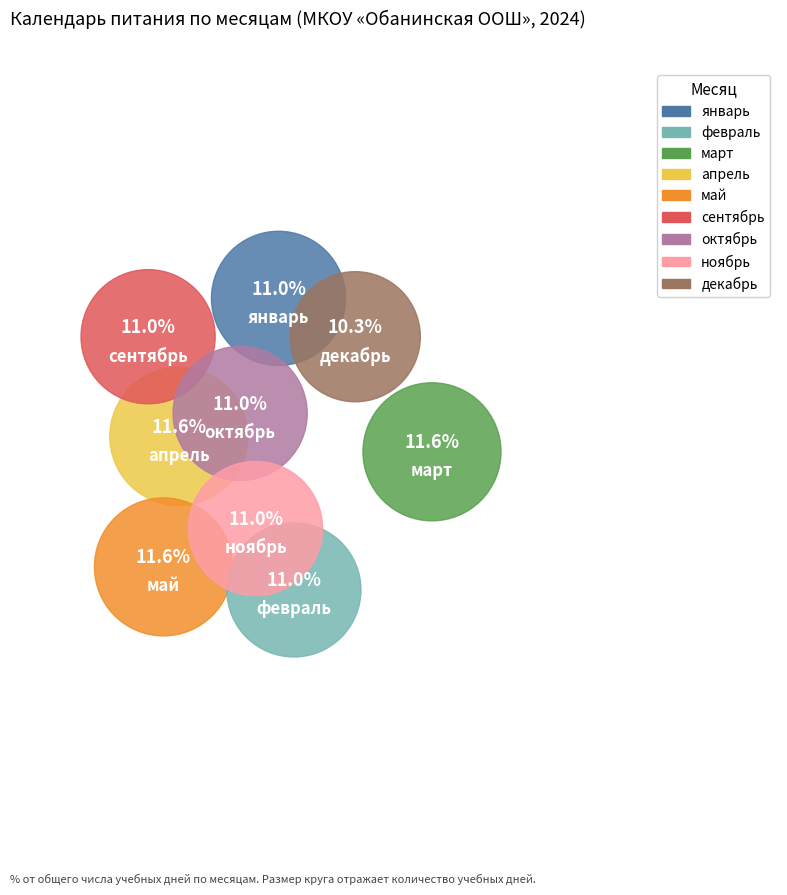

Which slice is the smallest?

декабрь